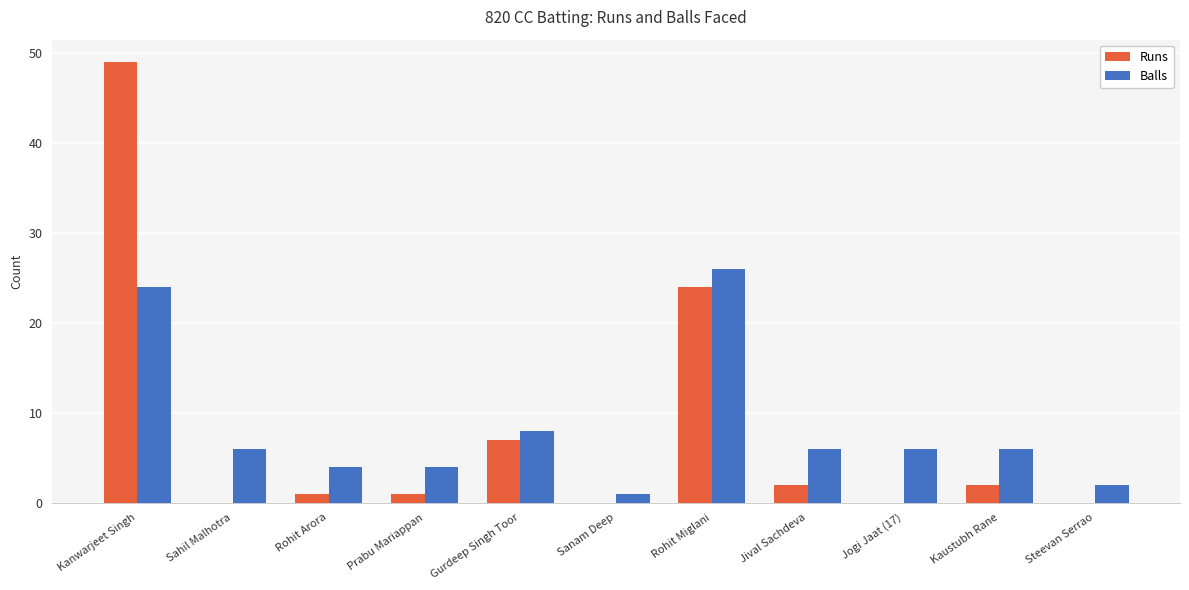

How many groups of bars are there?

11